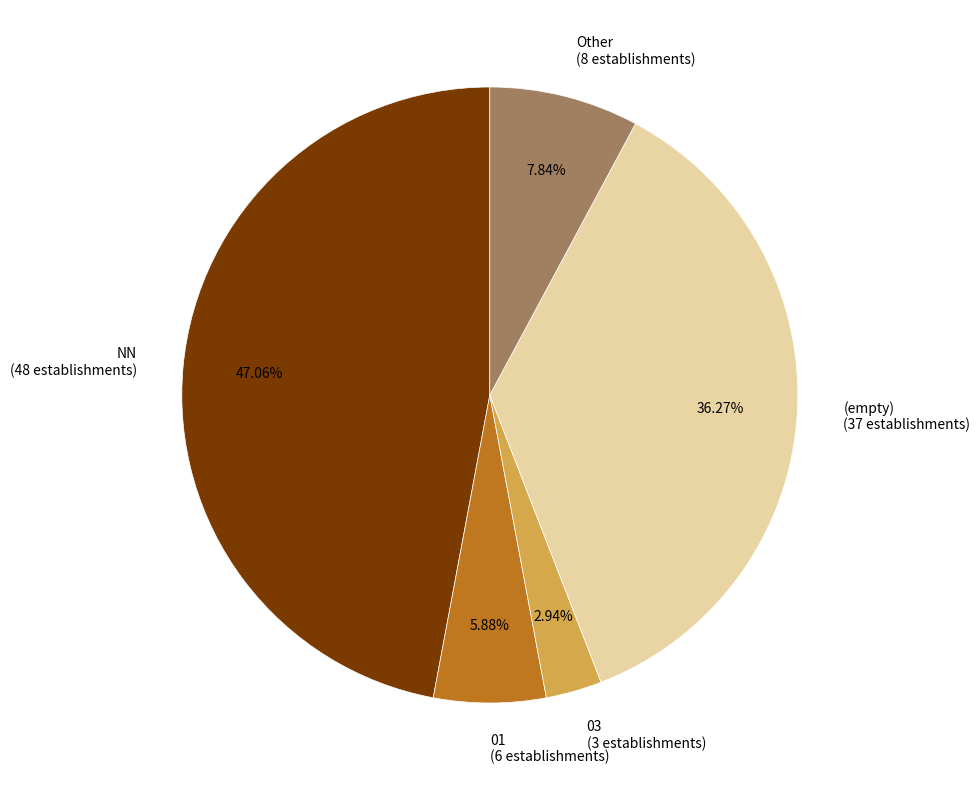

What is the smallest slice in the pie chart?

03 (3 establishments)